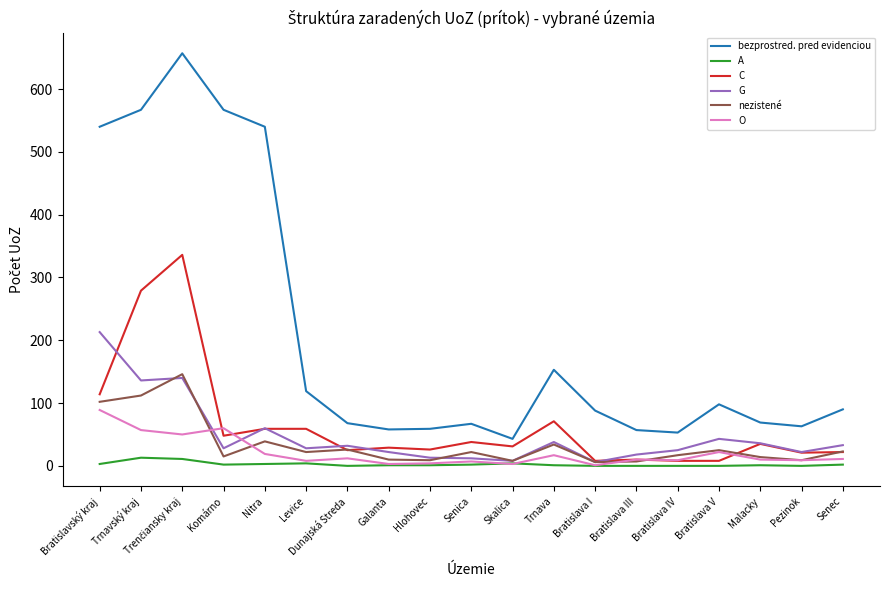

At which category does nezistené reach its first local valley?

Komárno